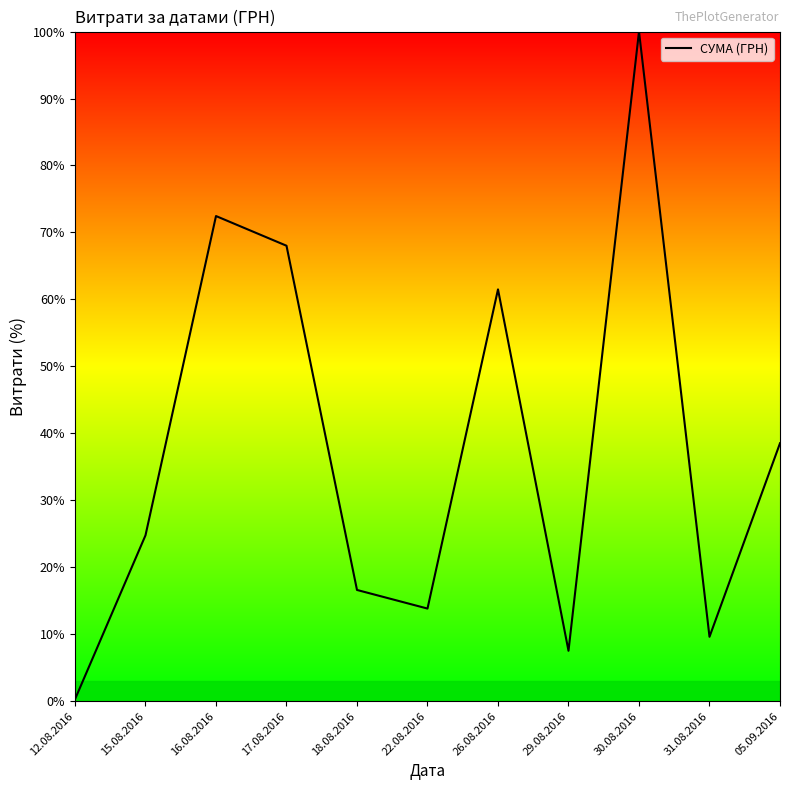

What position from the right is 18.08.2016?

7